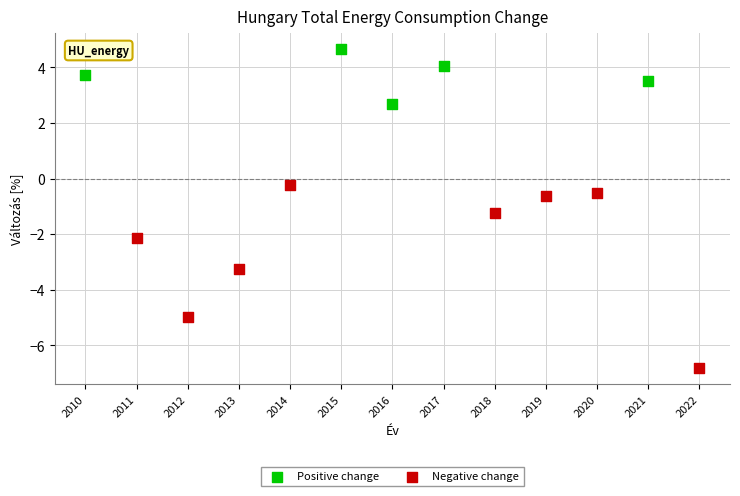

Which series has the largest Y range (max minus min)?

Negative change